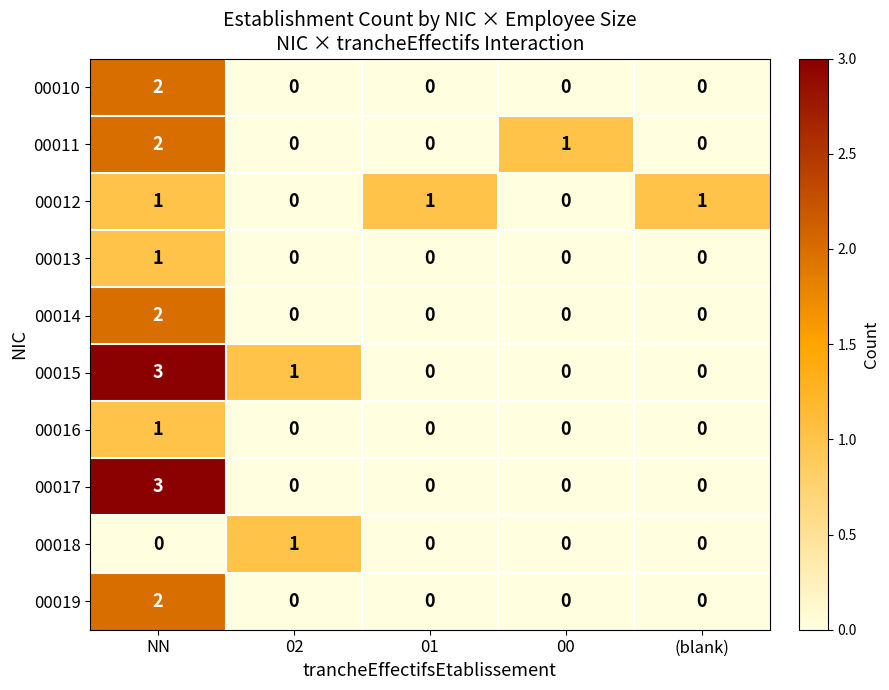

What is the maximum value shown in the chart?

3